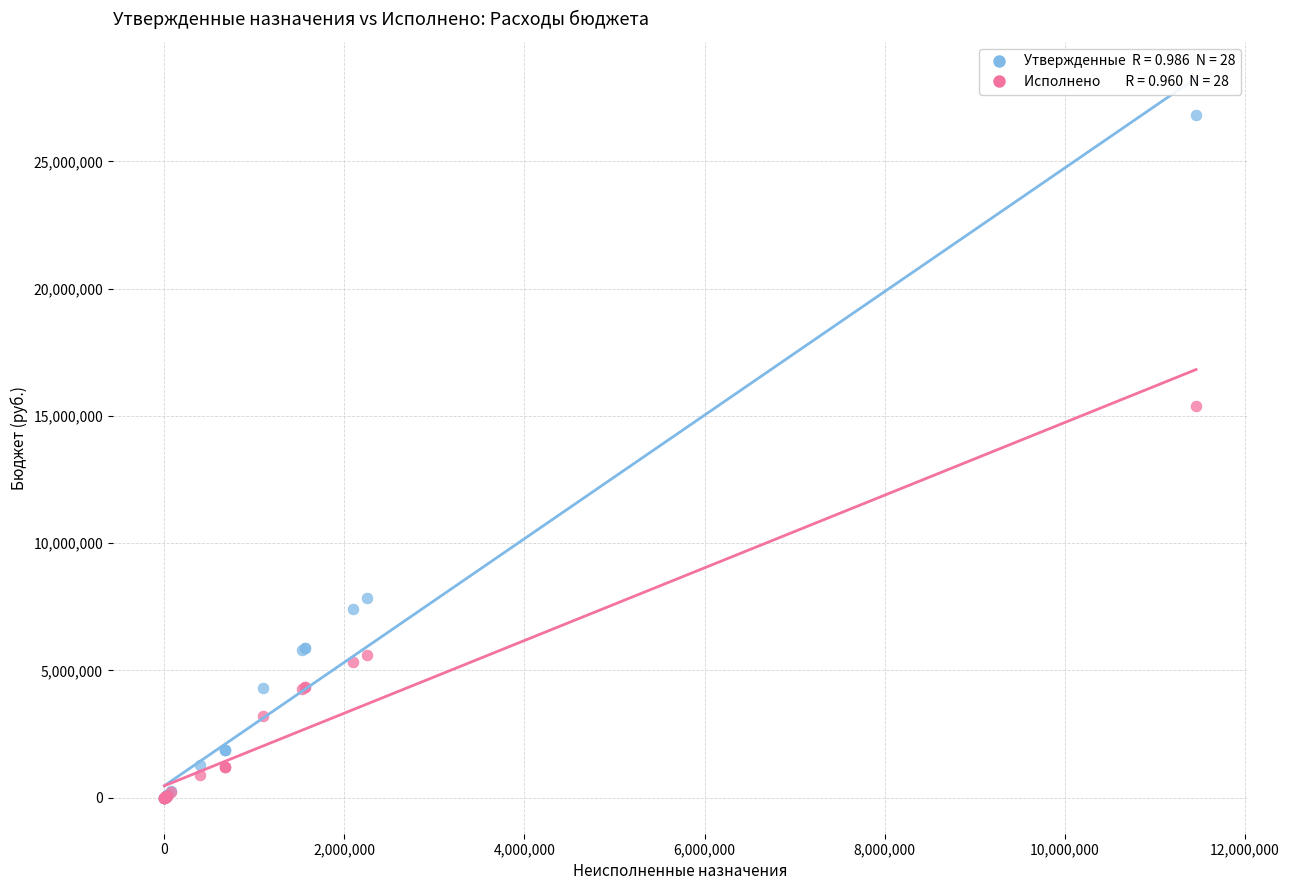

Across all series, what Y value is closest to 13417227?

15376116.4